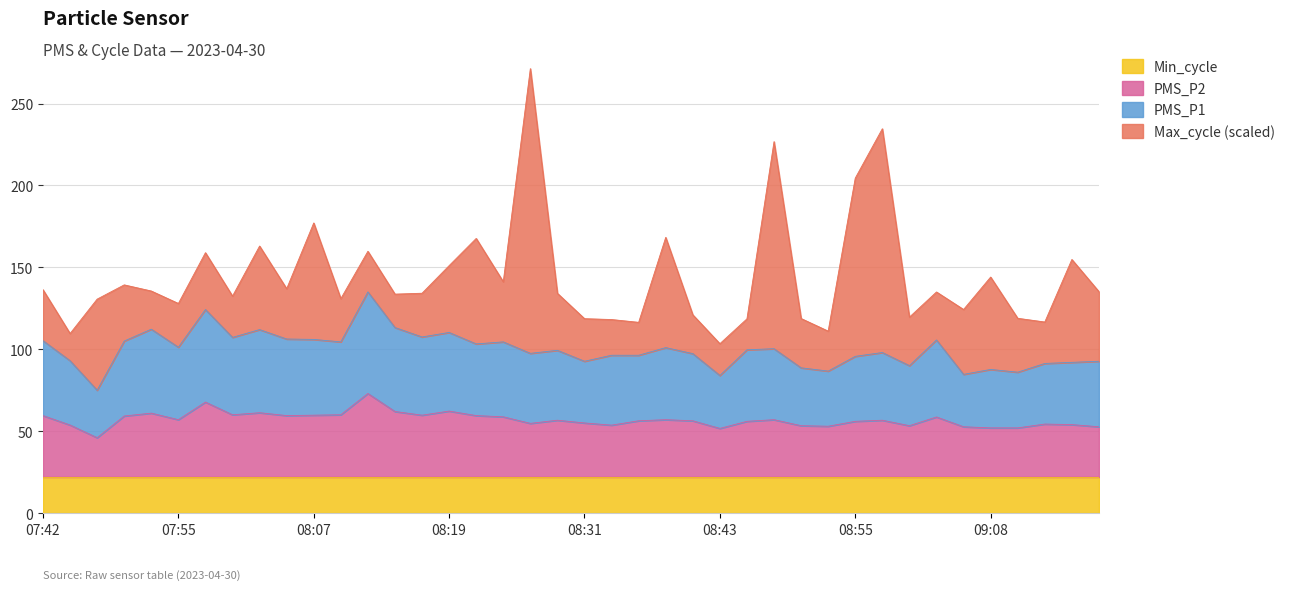

Read the PMS_P2 value at 08:07.

59.8